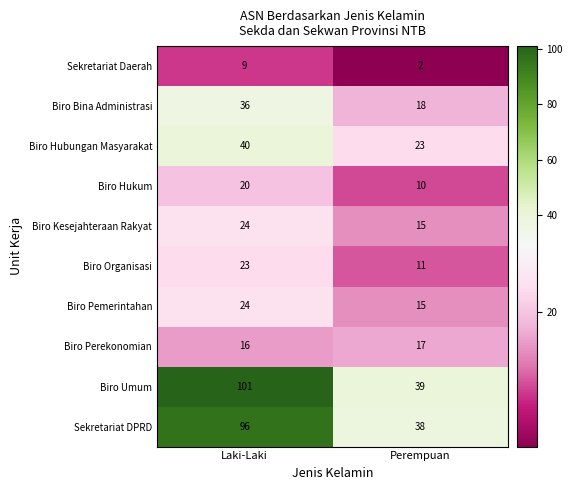

List the labels in order of Sekretariat Daerah value, largest first.

Laki-Laki, Perempuan